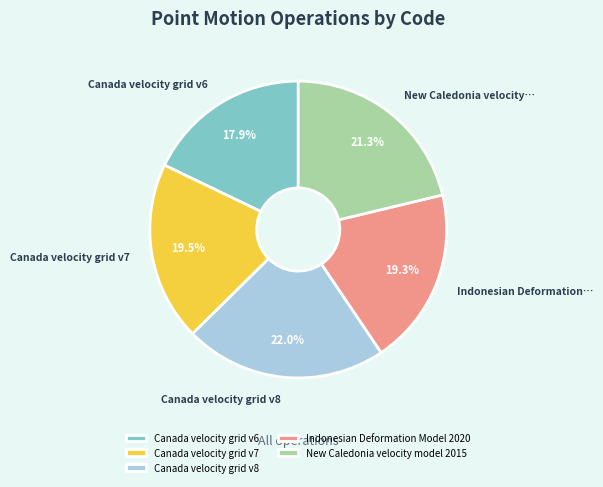

Approximately how many times larger is the value at Canada velocity grid v8 compared to New Caledonia velocity model 2015?

1.0